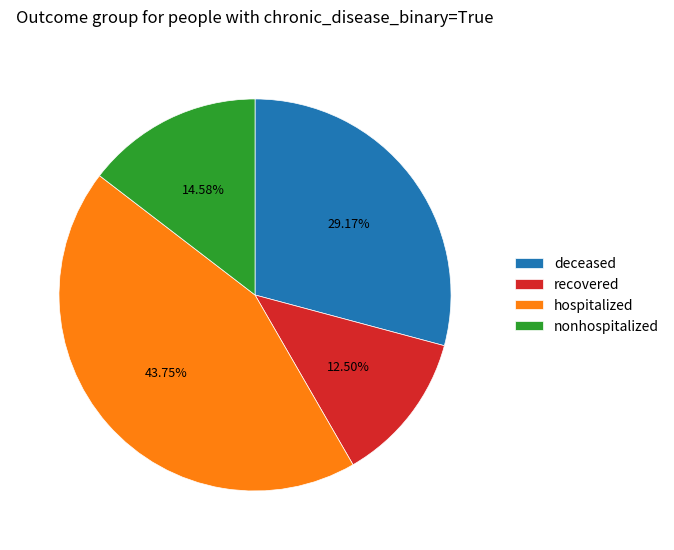

Combined, do deceased and hospitalized account for over 50%?

Yes